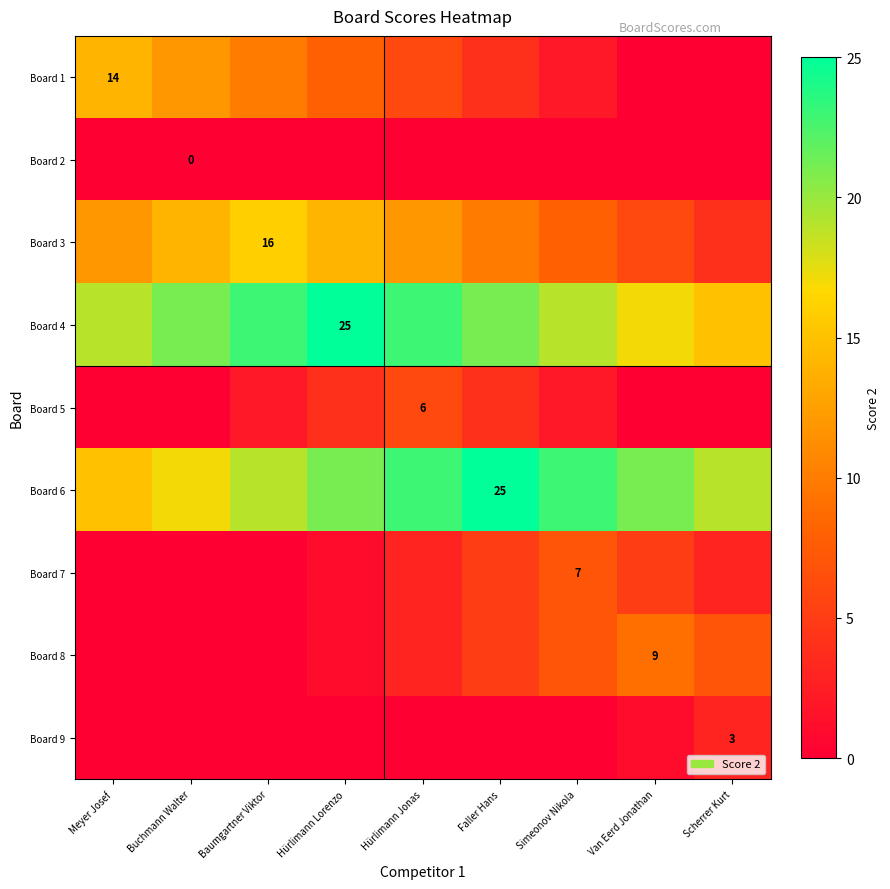

What is the spread (max minus min) of values at Faller Hans?

25